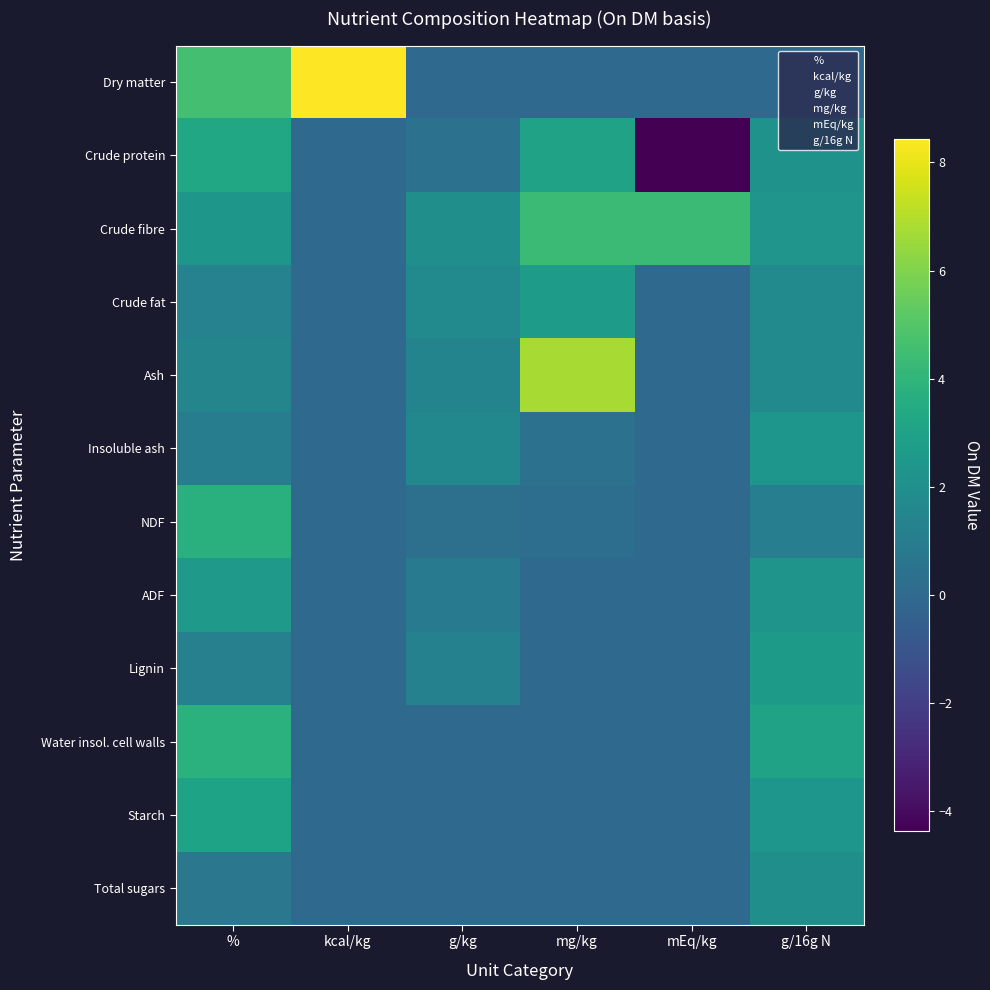

Between kcal/kg and mg/kg, which series saw the biggest shift?

Dry matter